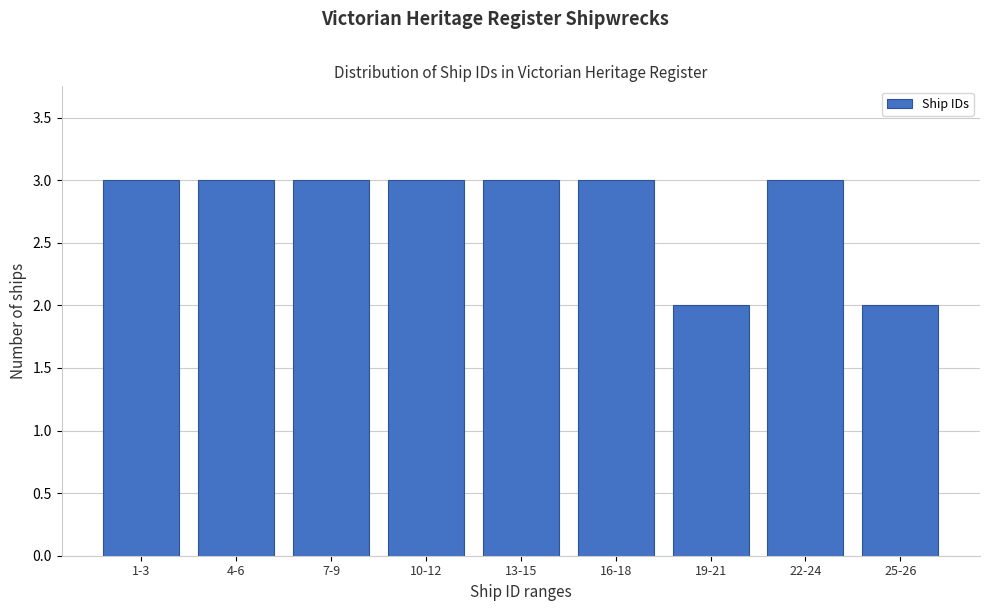

Reading left to right, what are all the values shown in this chart?

1-3=3	4-6=3	7-9=3	10-12=3	13-15=3	16-18=3	19-21=2	22-24=3	25-26=2